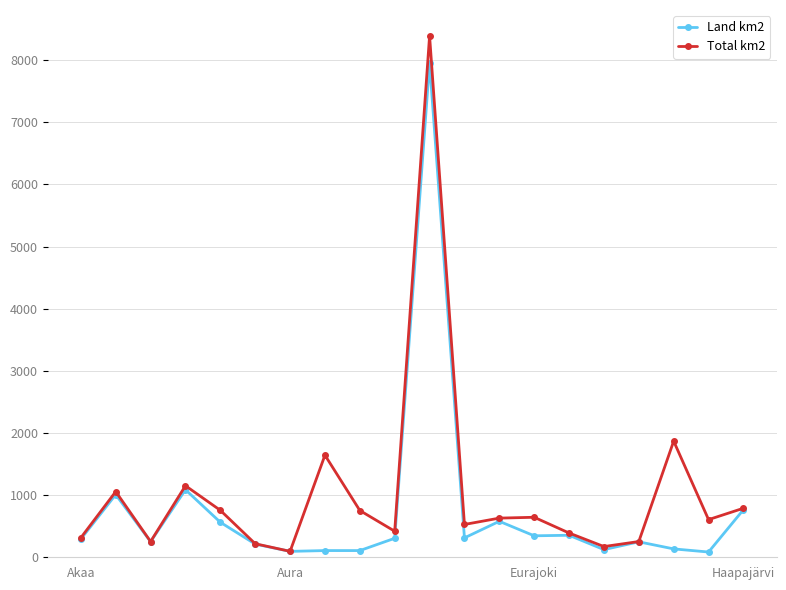

True or false: Total km2 has more than 0 points higher than both neighbors.

True